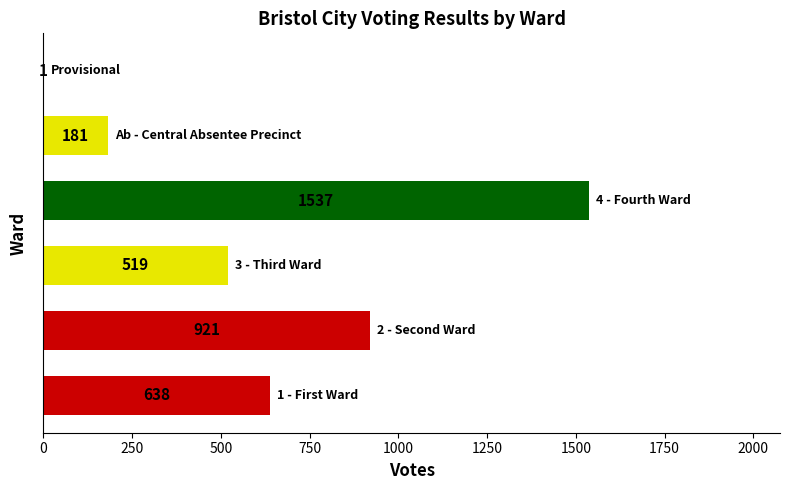

How many values are between 181 and 921?

4